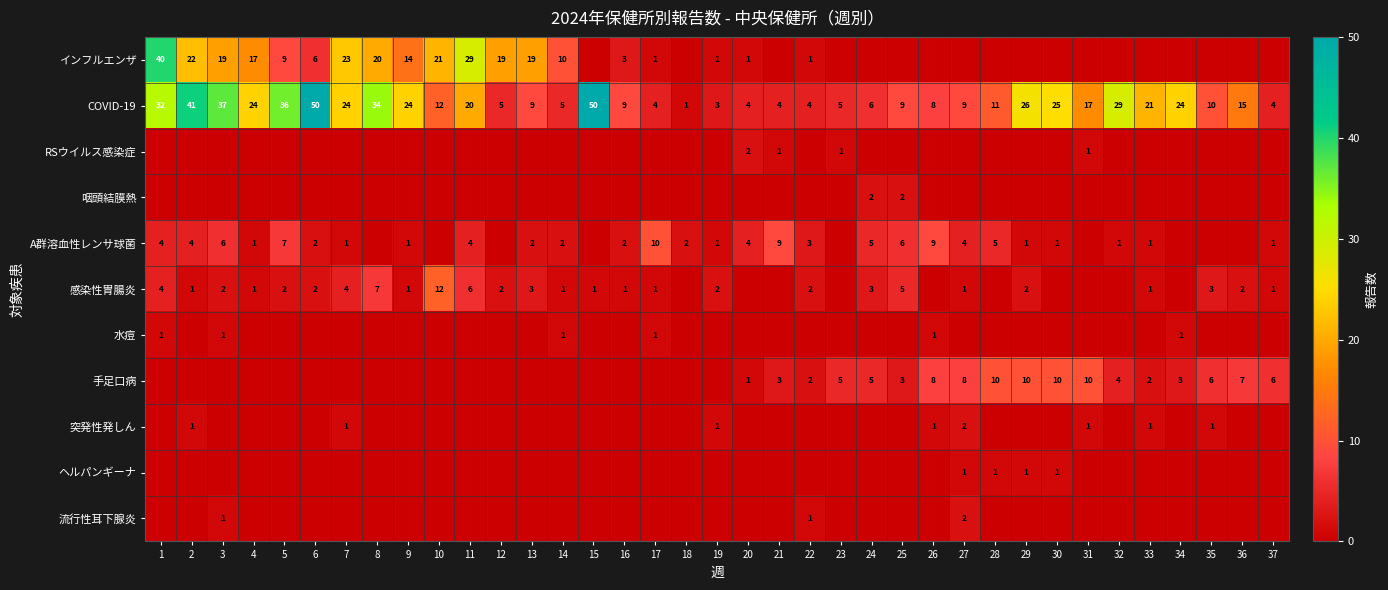

Is it true that ヘルパンギーナ equals 0 at 28?

False